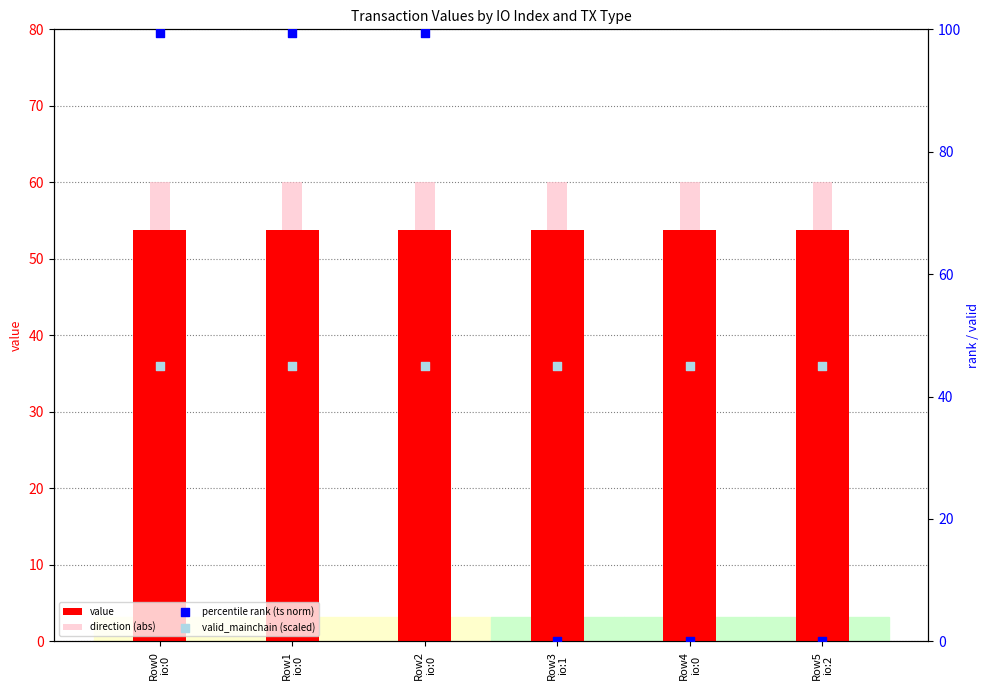

What are all the series names shown in the legend?

value, direction (abs), percentile rank (ts norm), valid_mainchain (scaled)